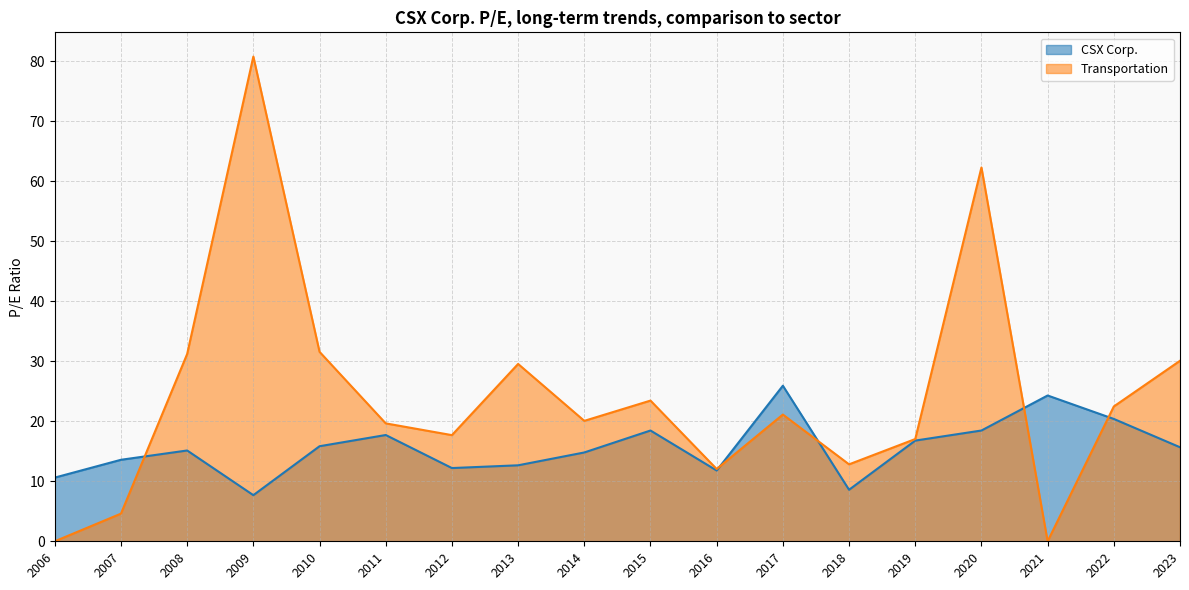

What is the difference between the highest and lowest values at 2015?

5.0